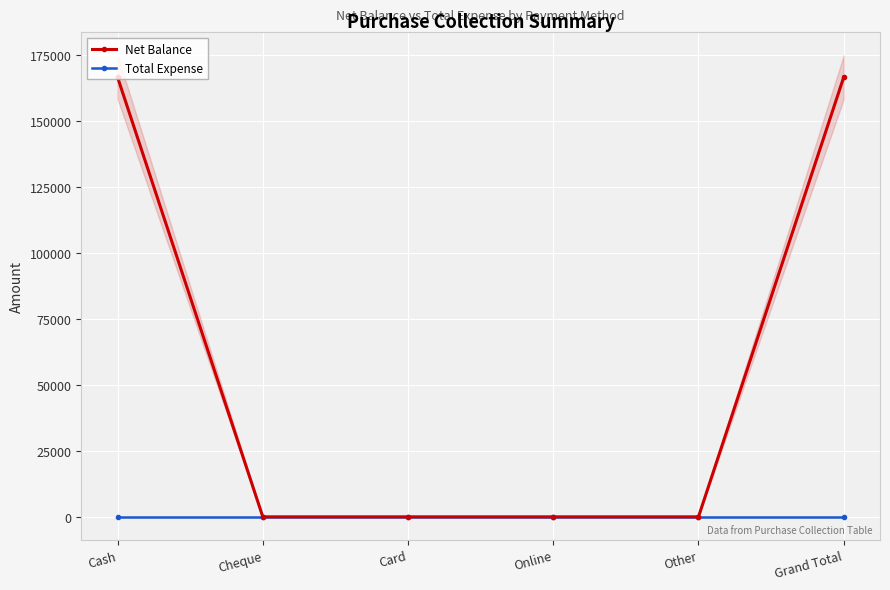

Reading right to left, what are all the values shown in this chart?

Net Balance: Grand Total=166489	Other=0	Online=0	Card=0	Cheque=0	Cash=166489
Total Expense: Grand Total=0	Other=0	Online=0	Card=0	Cheque=0	Cash=0